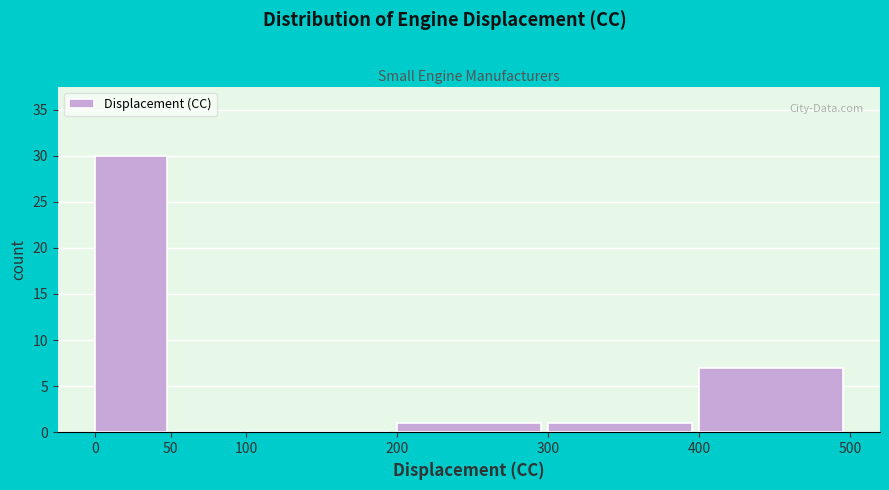

Reading left to right, list every bar in this chart as the range it spans on the x-axis followed by its height. The values are not printed on the chart, so give them approximately, as read against the axis.

0 to 50: 30
50 to 100: 0
100 to 200: 0
200 to 300: 1
300 to 400: 1
400 to 500: 7